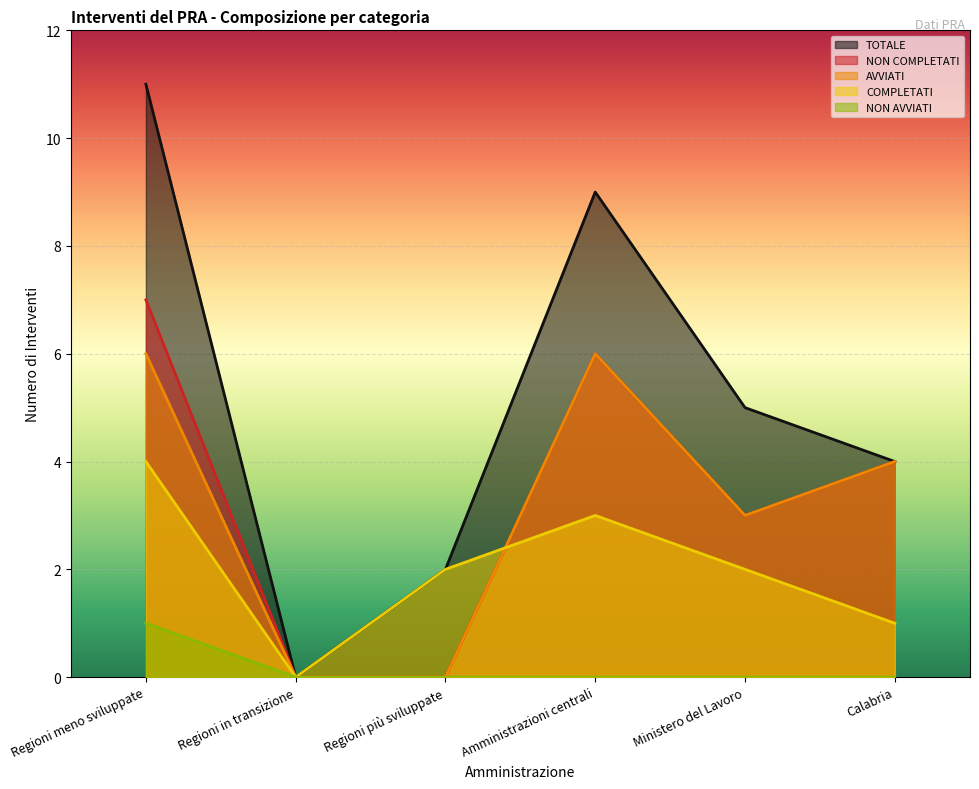

Reading left to right, extract all data points from this chart.

NON AVVIATI: 1	0	0	0	0	0
AVVIATI: 6	0	0	6	3	4
NON COMPLETATI: 7	0	0	6	3	4
COMPLETATI: 4	0	2	3	2	1
TOTALE: 11	0	2	9	5	4